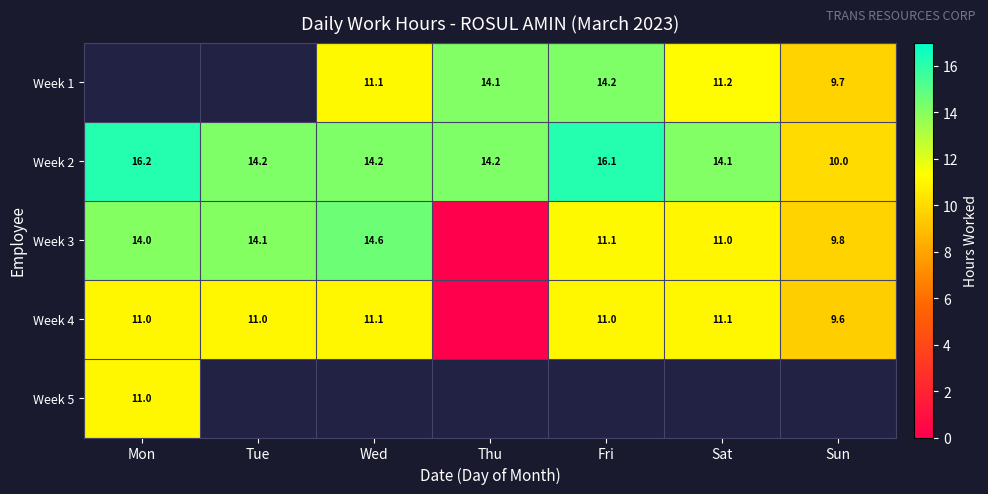

At which label does Week 2 reach its peak?

Mon